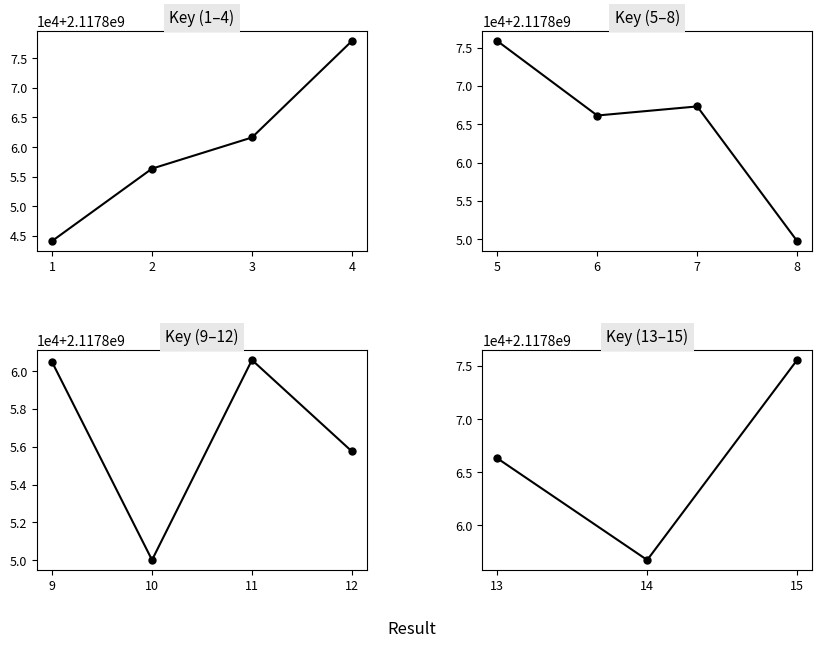

What is the sum of the values at 6 and 13?

4235732435